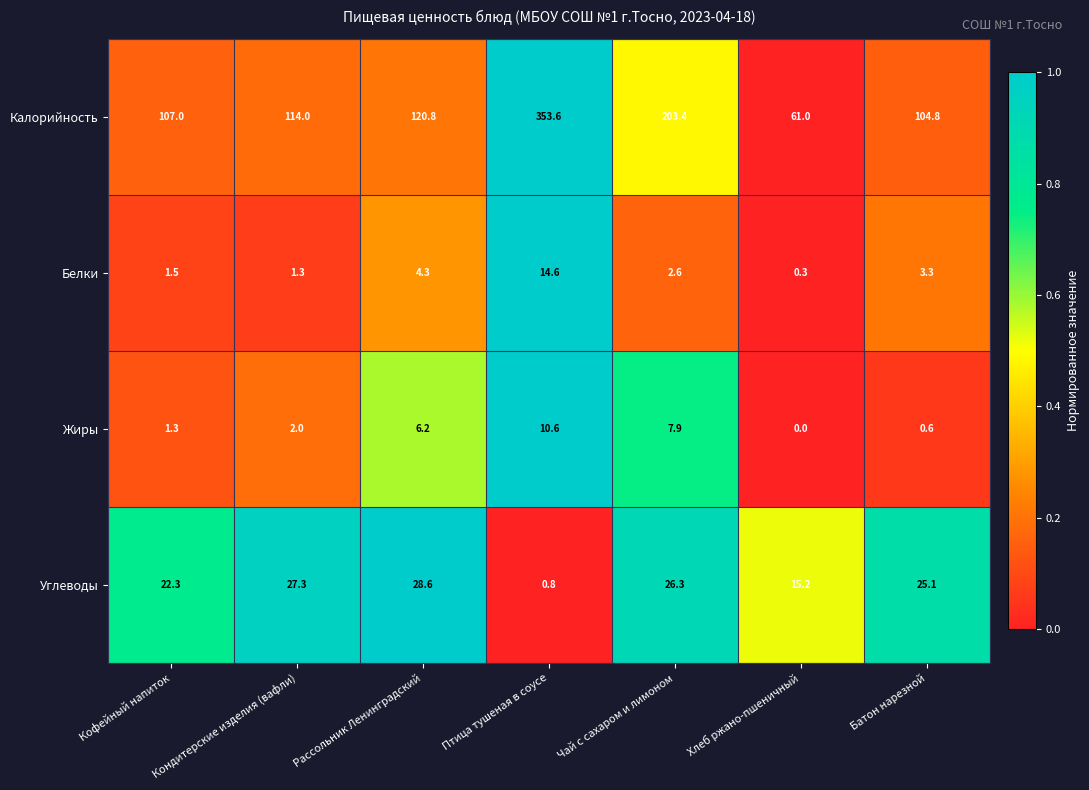

List the series in order of their peak value, highest first.

Калорийность, Углеводы, Белки, Жиры